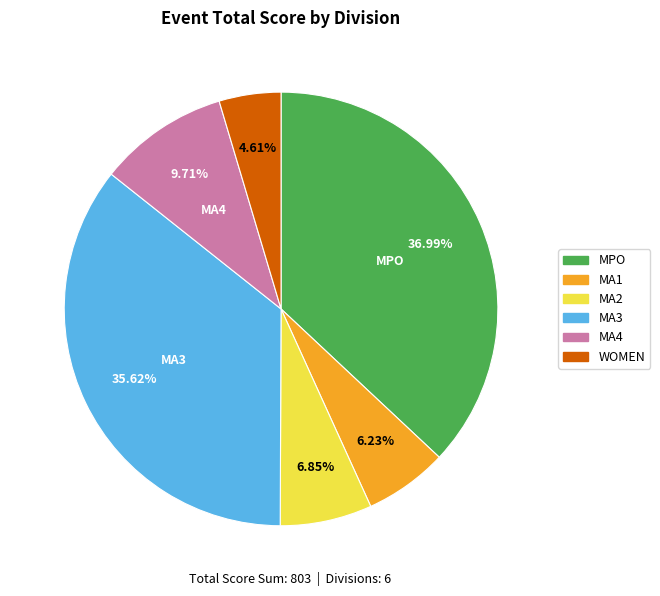

Is it true that MPO is 49% of the pie?

False